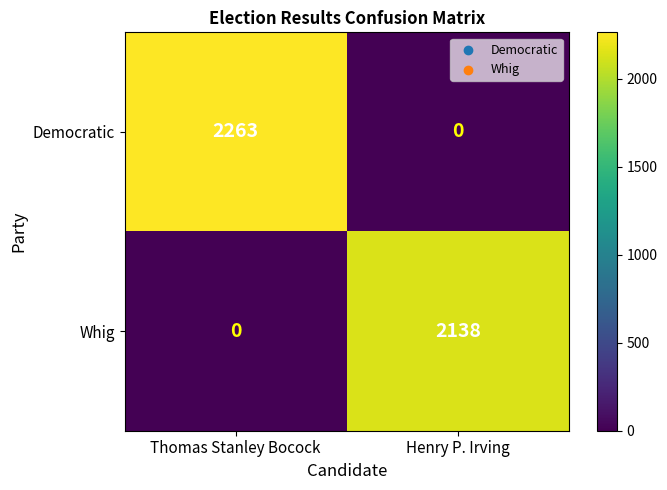

Reading left to right, what are all the values shown in this chart?

Democratic: Thomas Stanley Bocock=2263	Henry P. Irving=0
Whig: Thomas Stanley Bocock=0	Henry P. Irving=2138